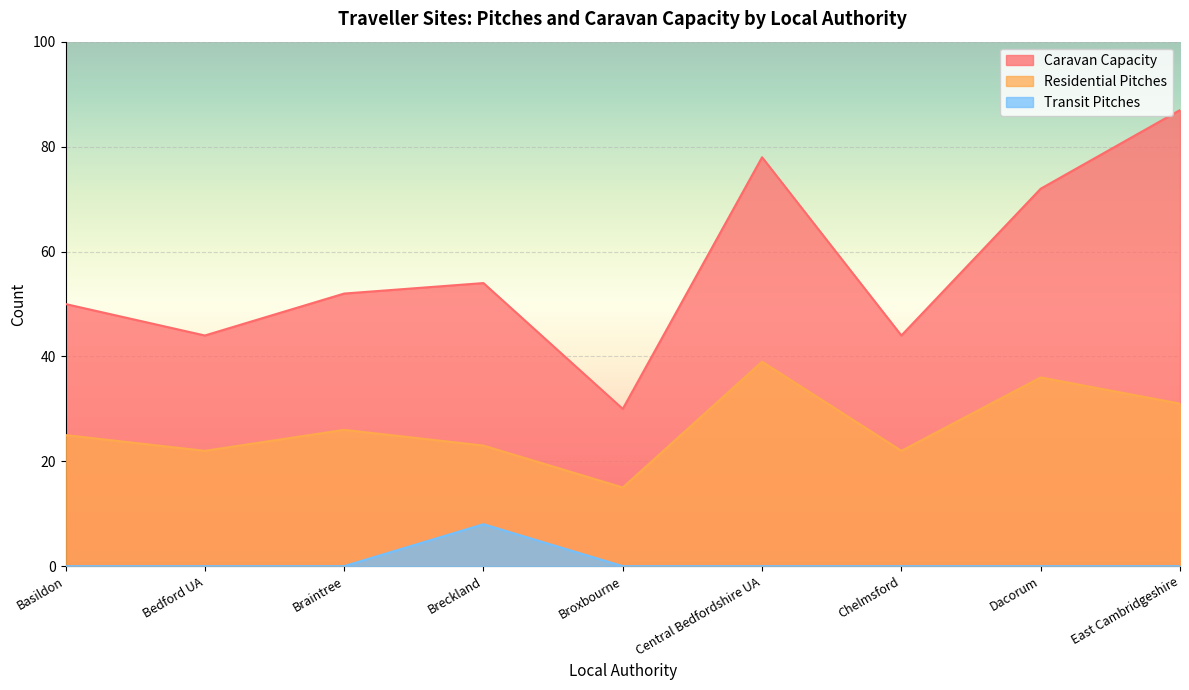

Reading left to right, what are all the values shown in this chart?

Caravan Capacity: Basildon=50	Bedford UA=44	Braintree=52	Breckland=54	Broxbourne=30	Central Bedfordshire UA=78	Chelmsford=44	Dacorum=72	East Cambridgeshire=87
Residential Pitches: Basildon=25	Bedford UA=22	Braintree=26	Breckland=23	Broxbourne=15	Central Bedfordshire UA=39	Chelmsford=22	Dacorum=36	East Cambridgeshire=31
Transit Pitches: Basildon=0	Bedford UA=0	Braintree=0	Breckland=8	Broxbourne=0	Central Bedfordshire UA=0	Chelmsford=0	Dacorum=0	East Cambridgeshire=0